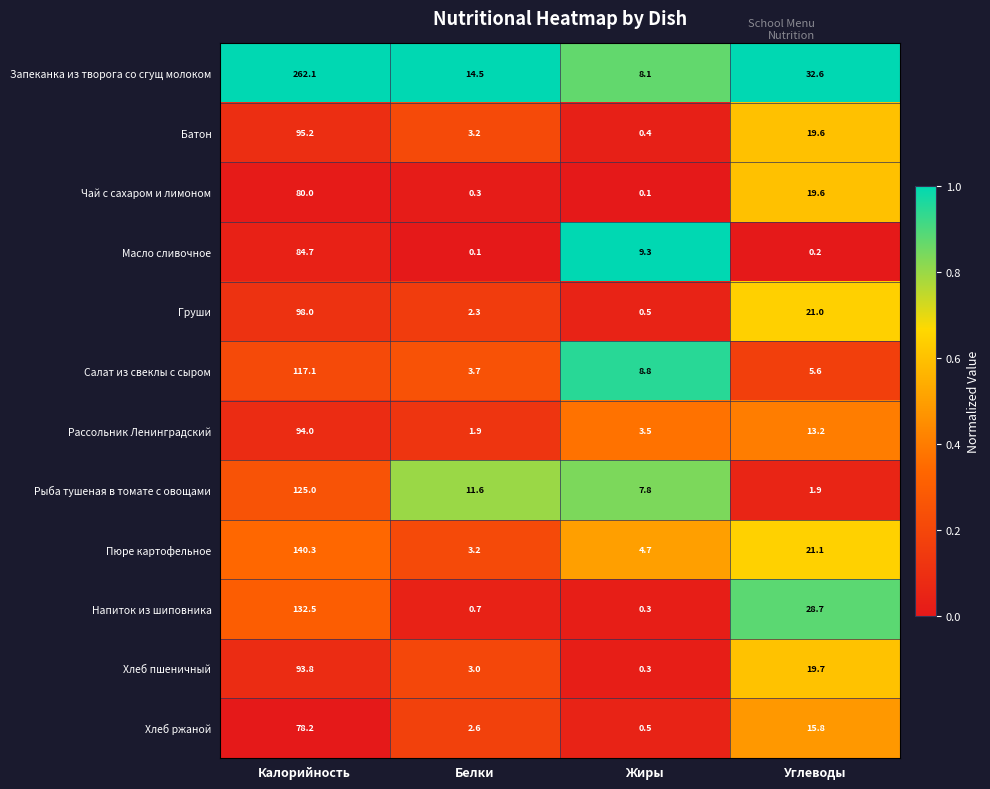

What is the sum of the Масло сливочное values at Белки and Углеводы?

0.3